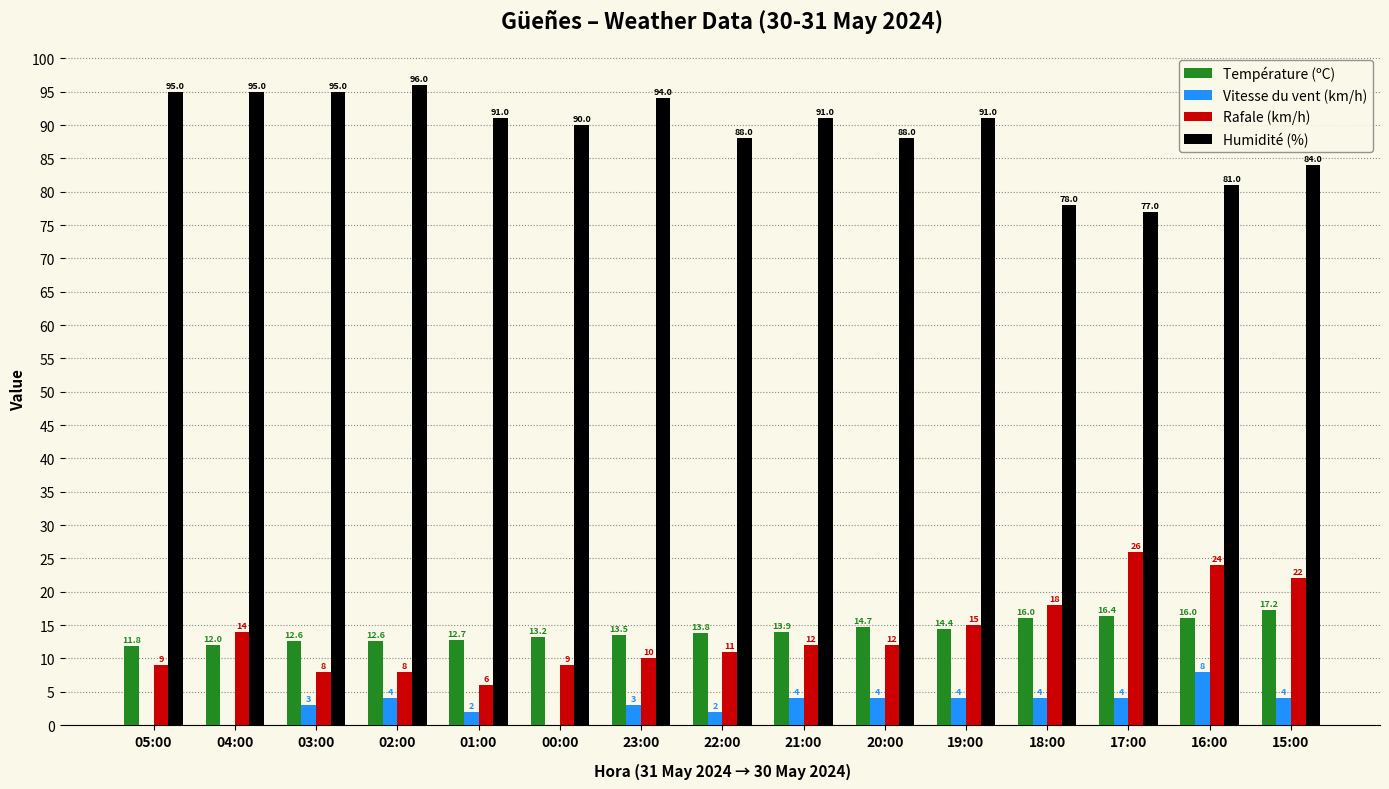

What is the sum of the Humidité (%) values at 17:00 and 22:00?

165.0